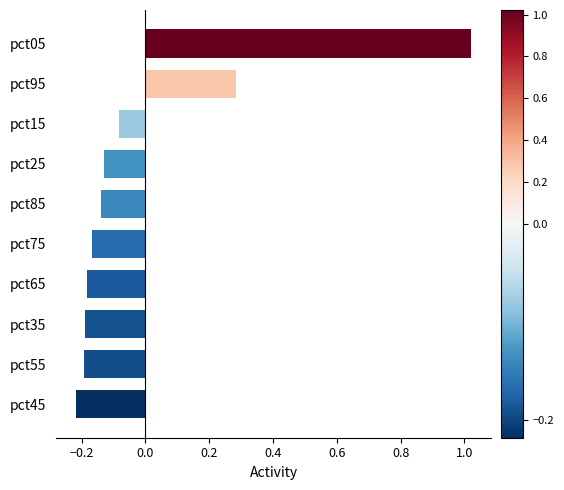

Between pct05 and pct15, which is larger?

pct05